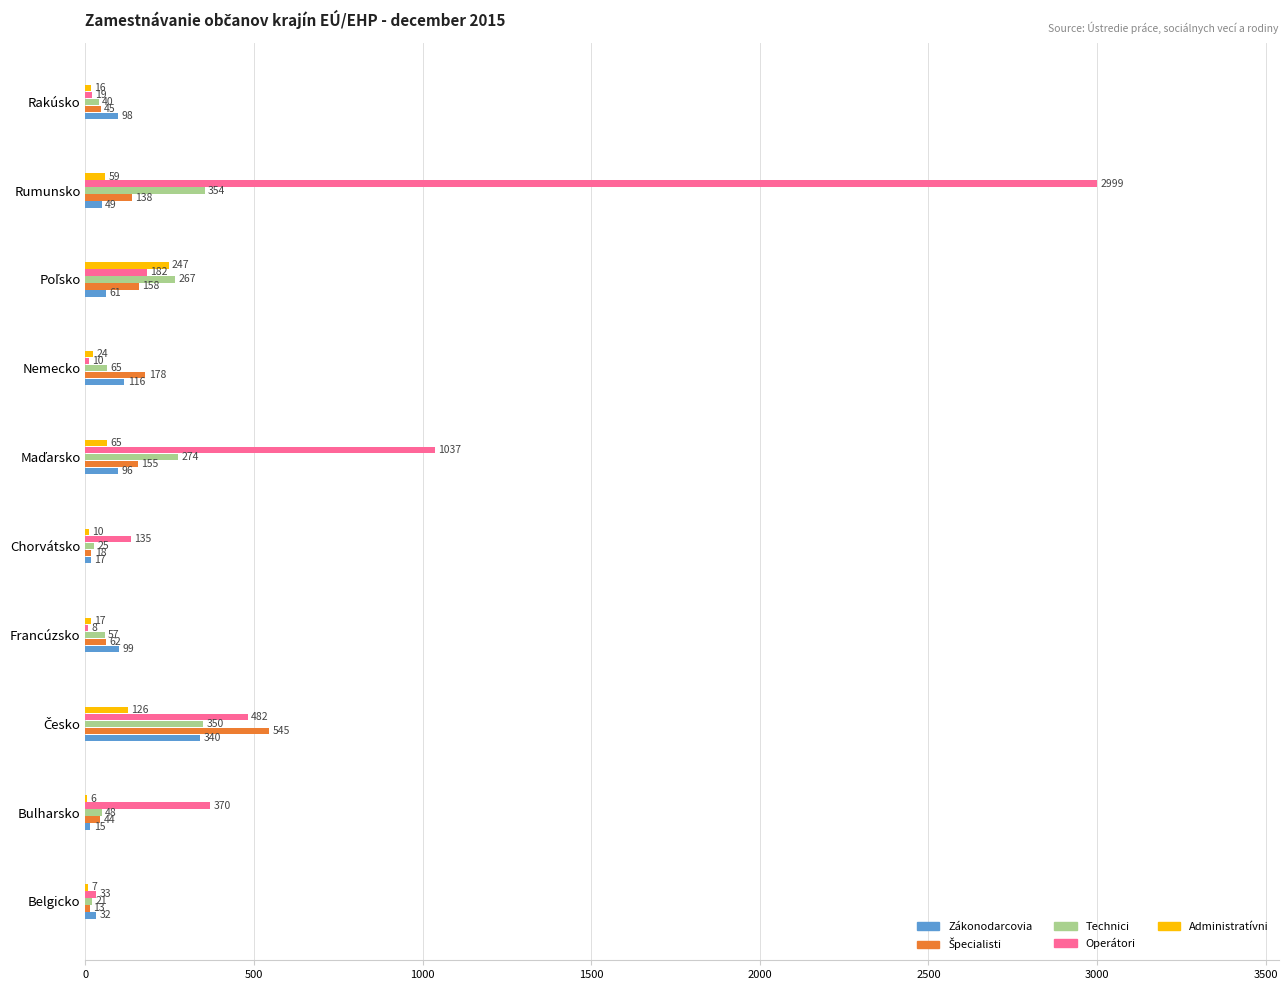

Count the number of data series in this chart.

5